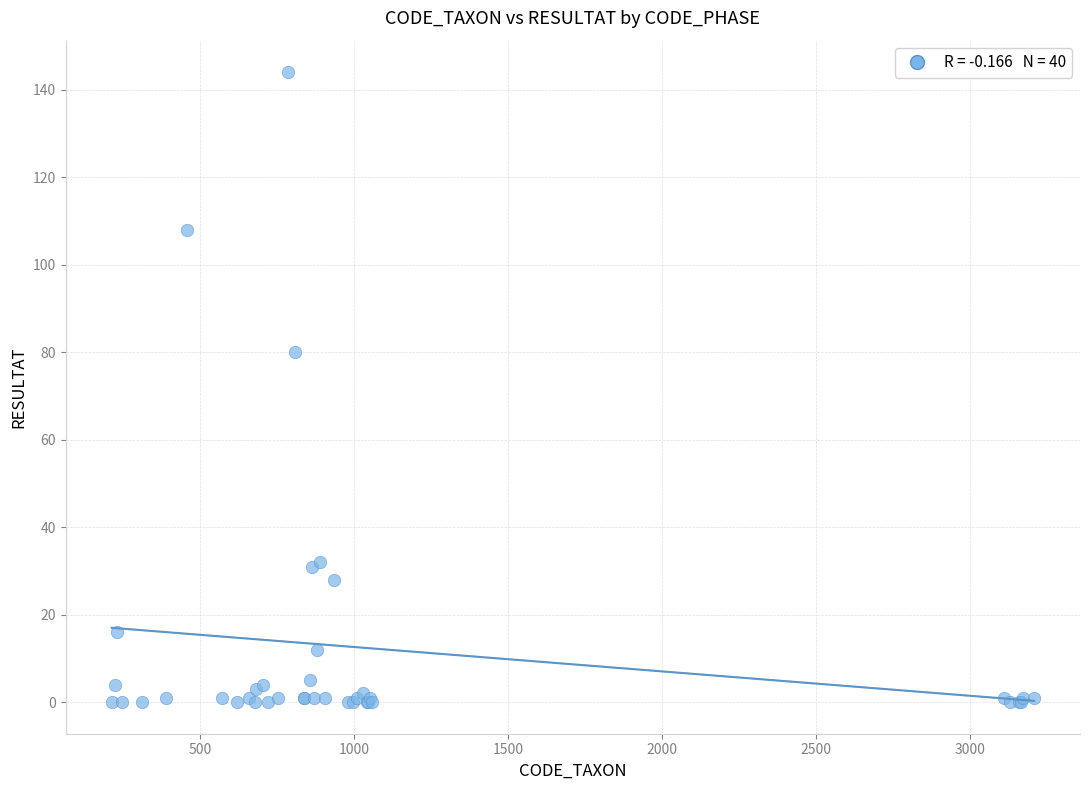

What Y value in the scatter plot is closest to 72?

80